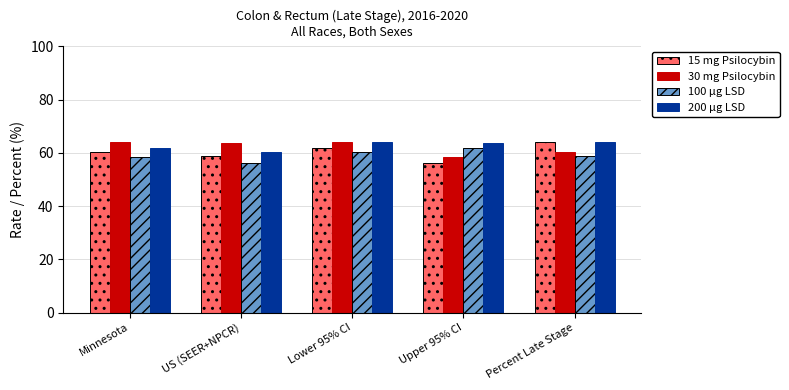

Which series has the largest range (max minus min)?

15 mg Psilocybin